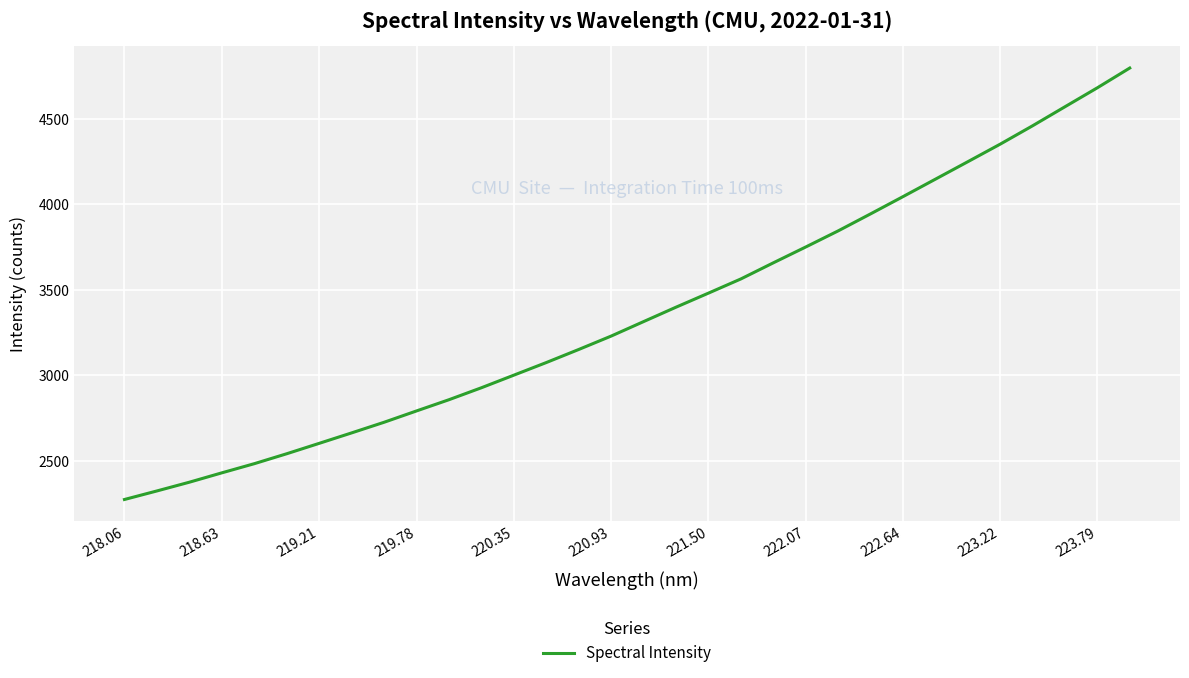

What is the minimum value shown in the chart?

2274.8